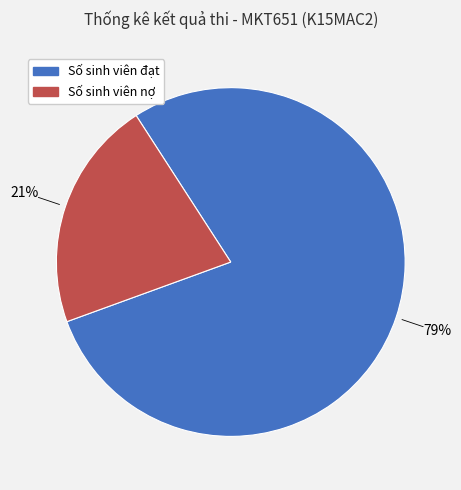

Approximately how many times larger is the value at Số sinh viên nợ compared to Số sinh viên đạt?

0.3